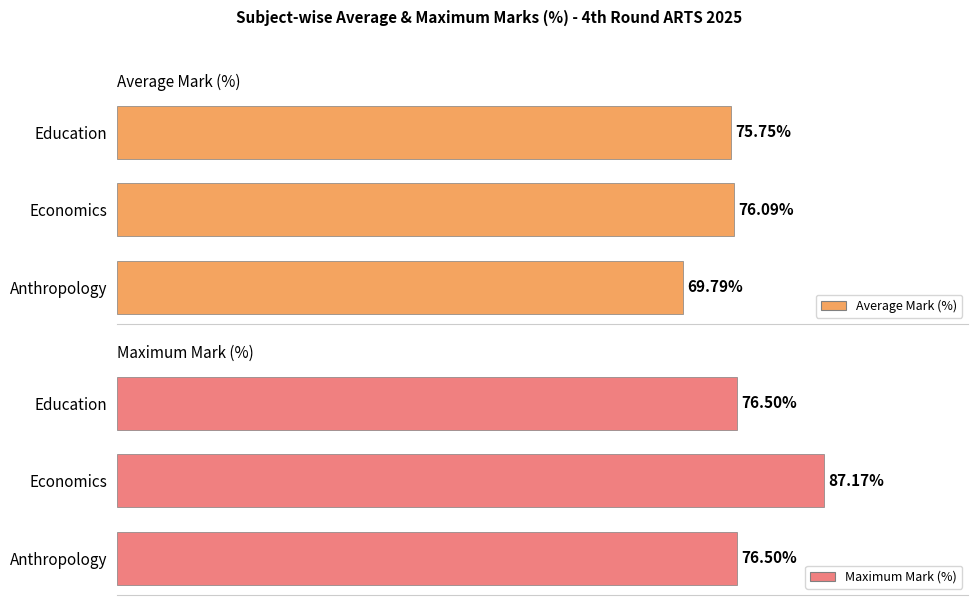

Reading left to right, transcribe all the data shown in this chart.

Average Mark (%): 69.8	76.1	75.8
Maximum Mark (%): 76.5	87.2	76.5